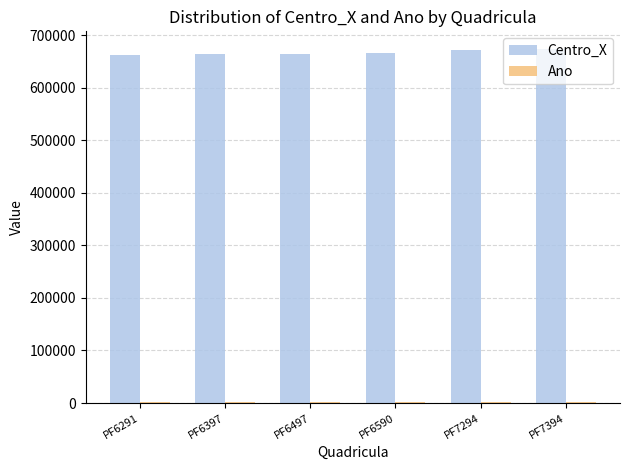

The value of Centro_X at PF6291 is 662500. True or false?

True